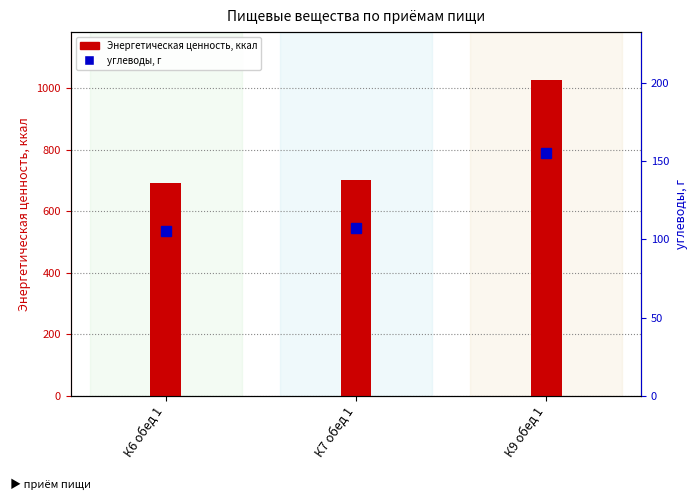

What position from the right is К9 обед 1?

1